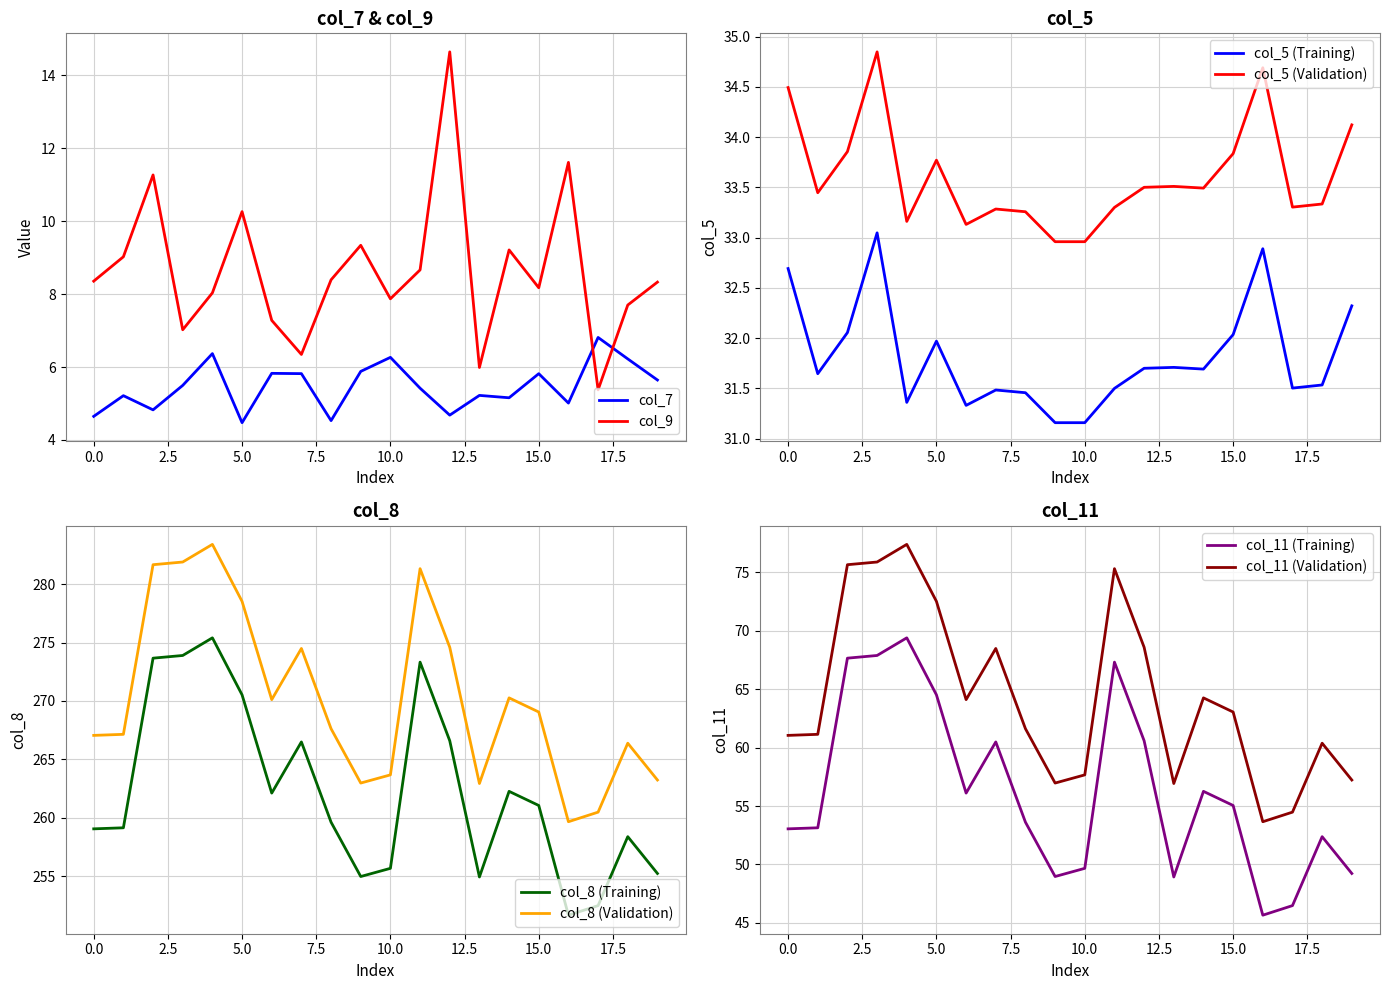

Is the value of col_5 at 4 greater than the value of col_9 at 17?

Yes